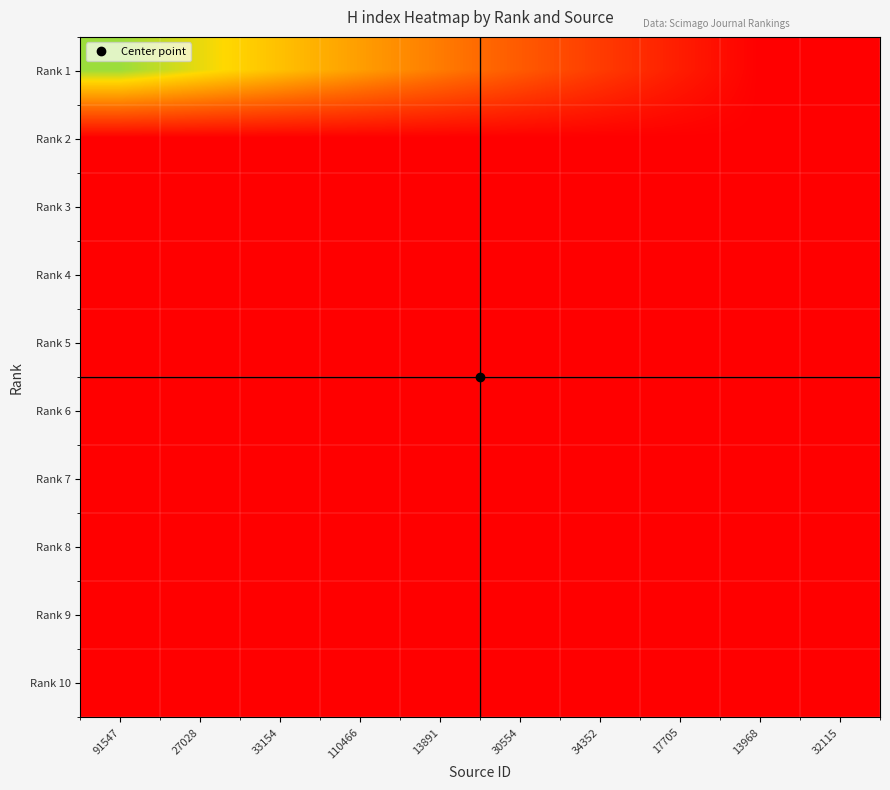

Reading left to right, list all the values displayed in this chart.

Rank 1: 91547=43.0	27028=37.6	33154=32.2	110466=26.8	13891=21.4	30554=16.0	34352=10.6	17705=5.2	13968=0.0	32115=0.0
Rank 2: 91547=0.0	27028=0.0	33154=0.0	110466=0.0	13891=0.0	30554=0.0	34352=0.0	17705=0.0	13968=0.0	32115=0.0
Rank 3: 91547=0.0	27028=0.0	33154=0.0	110466=0.0	13891=0.0	30554=0.0	34352=0.0	17705=0.0	13968=0.0	32115=0.0
Rank 4: 91547=0.0	27028=0.0	33154=0.0	110466=0.0	13891=0.0	30554=0.0	34352=0.0	17705=0.0	13968=0.0	32115=0.0
Rank 5: 91547=0.0	27028=0.0	33154=0.0	110466=0.0	13891=0.0	30554=0.0	34352=0.0	17705=0.0	13968=0.0	32115=0.0
Rank 6: 91547=0.0	27028=0.0	33154=0.0	110466=0.0	13891=0.0	30554=0.0	34352=0.0	17705=0.0	13968=0.0	32115=0.0
Rank 7: 91547=0.0	27028=0.0	33154=0.0	110466=0.0	13891=0.0	30554=0.0	34352=0.0	17705=0.0	13968=0.0	32115=0.0
Rank 8: 91547=0.0	27028=0.0	33154=0.0	110466=0.0	13891=0.0	30554=0.0	34352=0.0	17705=0.0	13968=0.0	32115=0.0
Rank 9: 91547=0.0	27028=0.0	33154=0.0	110466=0.0	13891=0.0	30554=0.0	34352=0.0	17705=0.0	13968=0.0	32115=0.0
Rank 10: 91547=0.0	27028=0.0	33154=0.0	110466=0.0	13891=0.0	30554=0.0	34352=0.0	17705=0.0	13968=0.0	32115=0.0